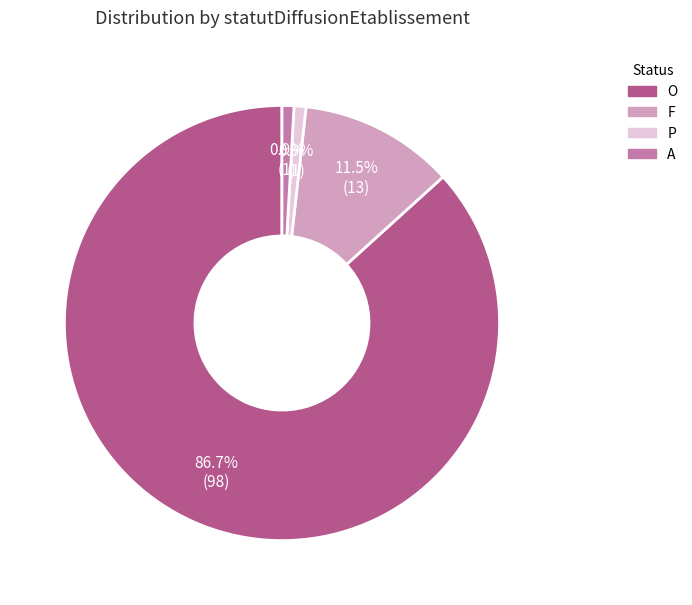

What is the majority slice?

O